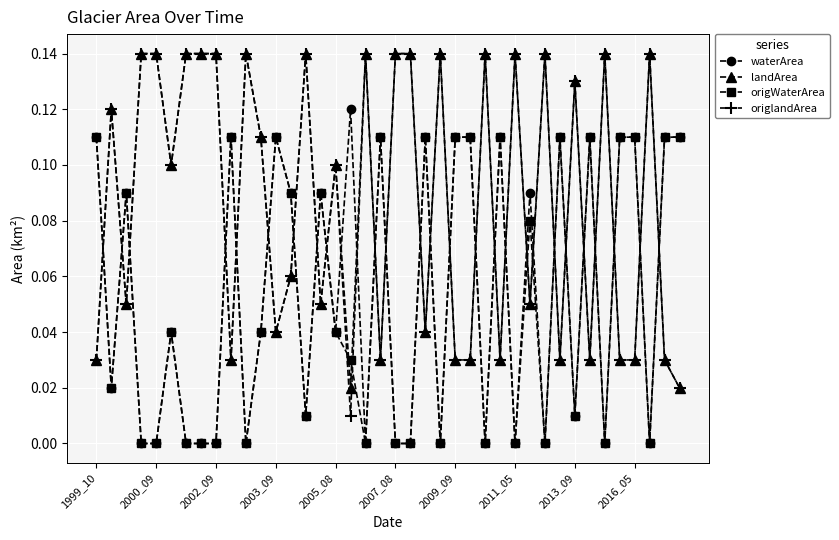

Which series has the largest range (max minus min)?

origlandArea